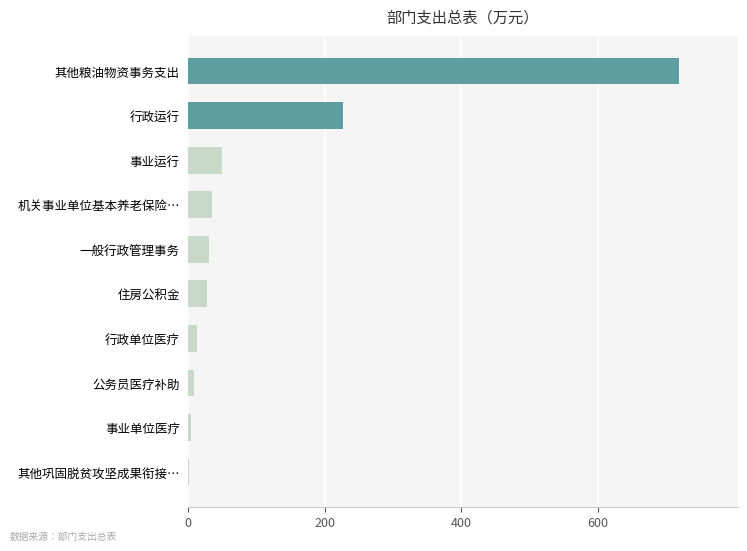

At which category does the chart reach its peak across all series?

其他粮油物资事务支出